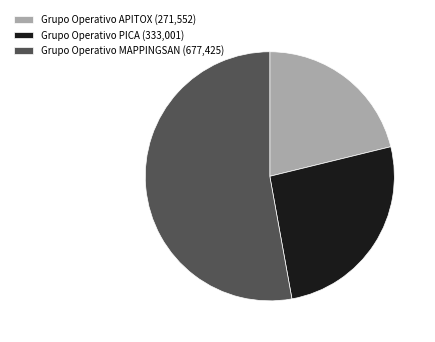

Which slice represents more than half of the pie?

Grupo Operativo MAPPINGSAN